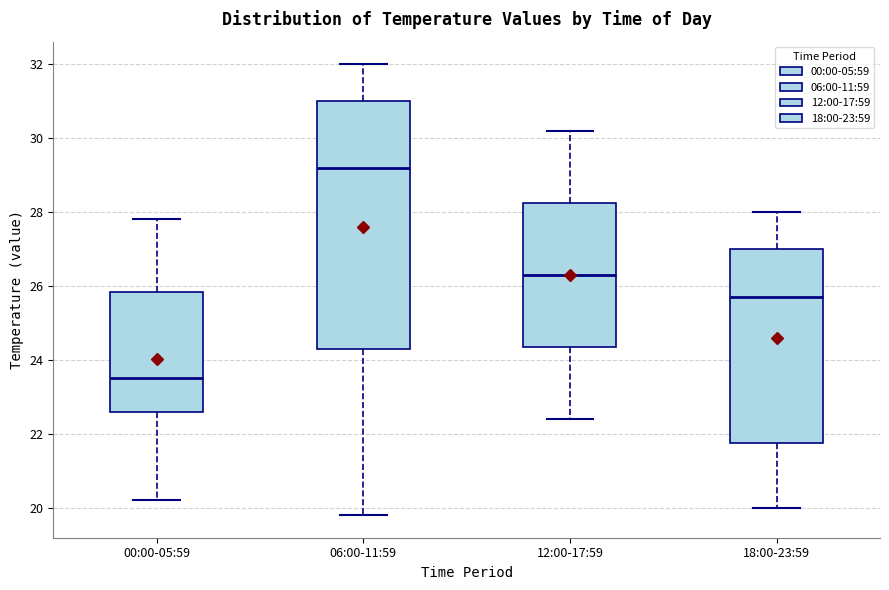

Where is the upper edge of the box for 00:00-05:59 on the y-axis? The values are not printed on the chart, so give them approximately, as read against the axis.

25.8